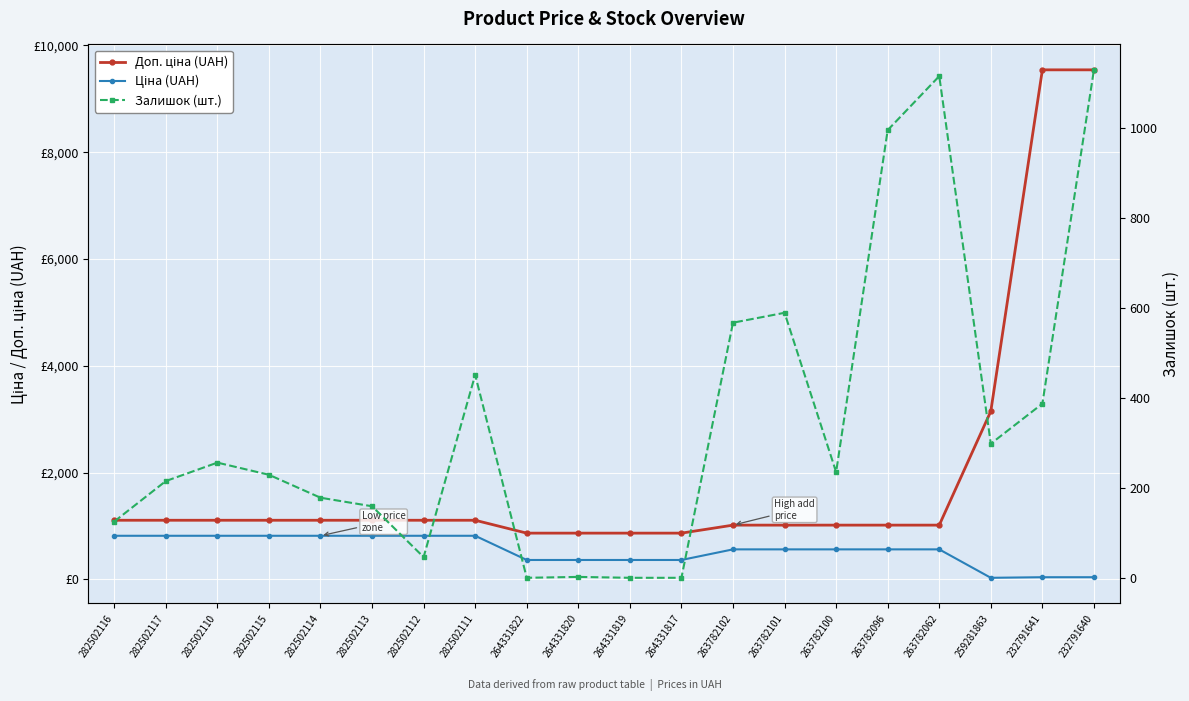

True or false: Доп. ціна (UAH) has more than 0 interior local peaks.

False